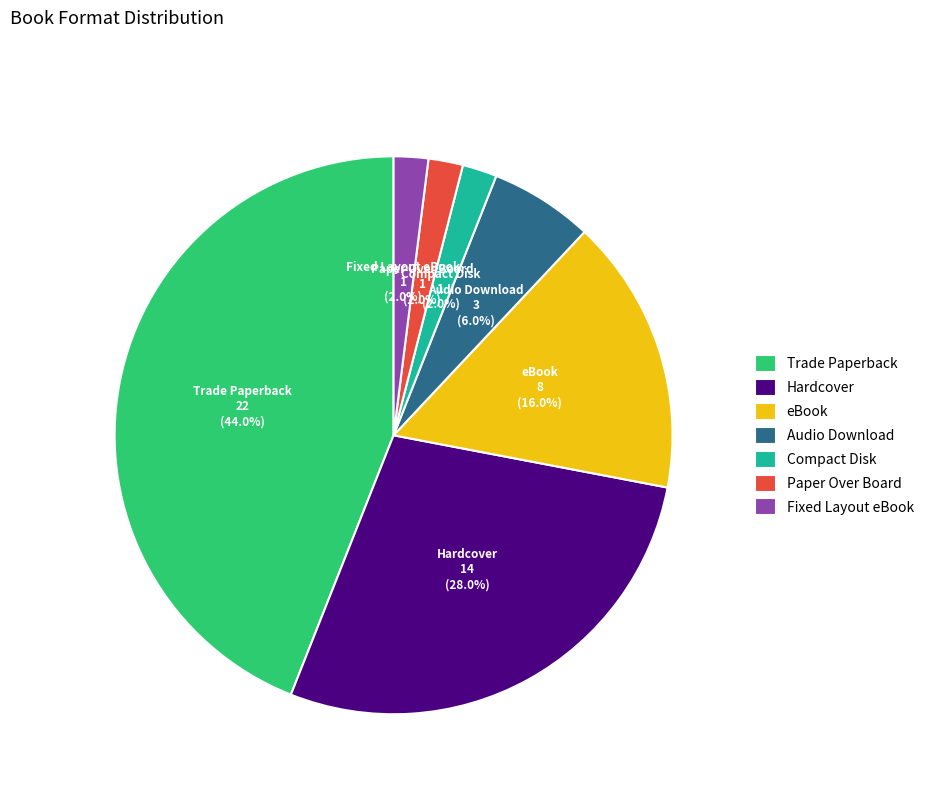

True or false: Audio Download accounts for 1% of the total.

False